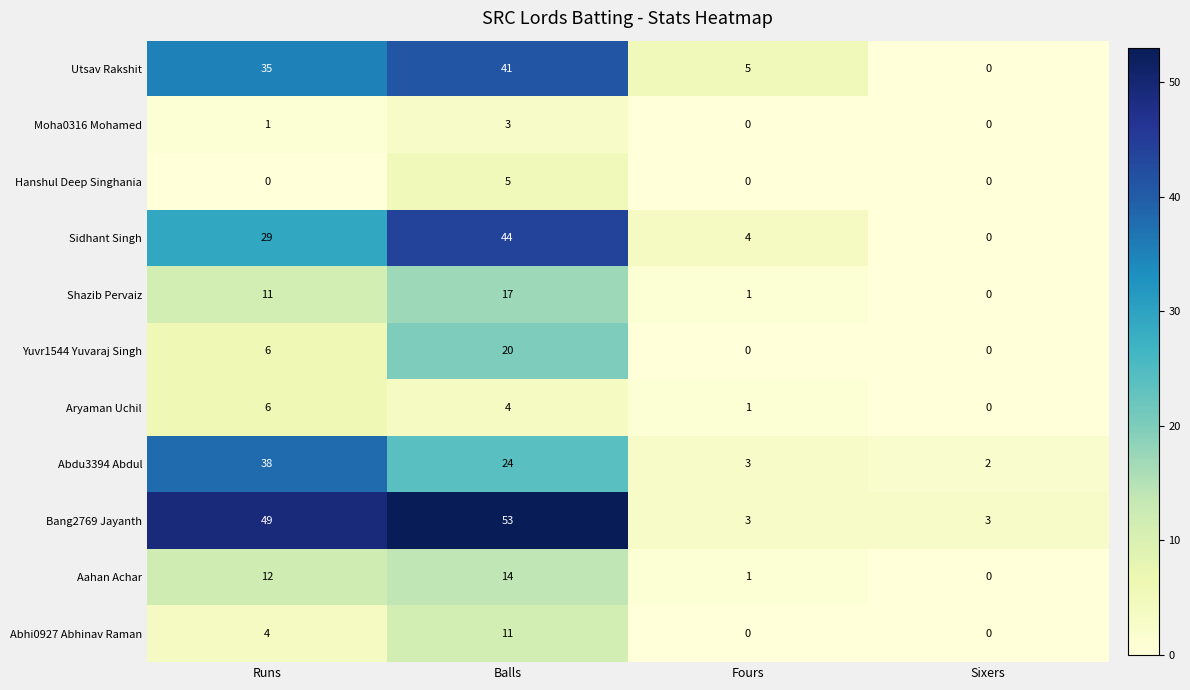

What is the sum of all Yuvr1544 Yuvaraj Singh values?

26